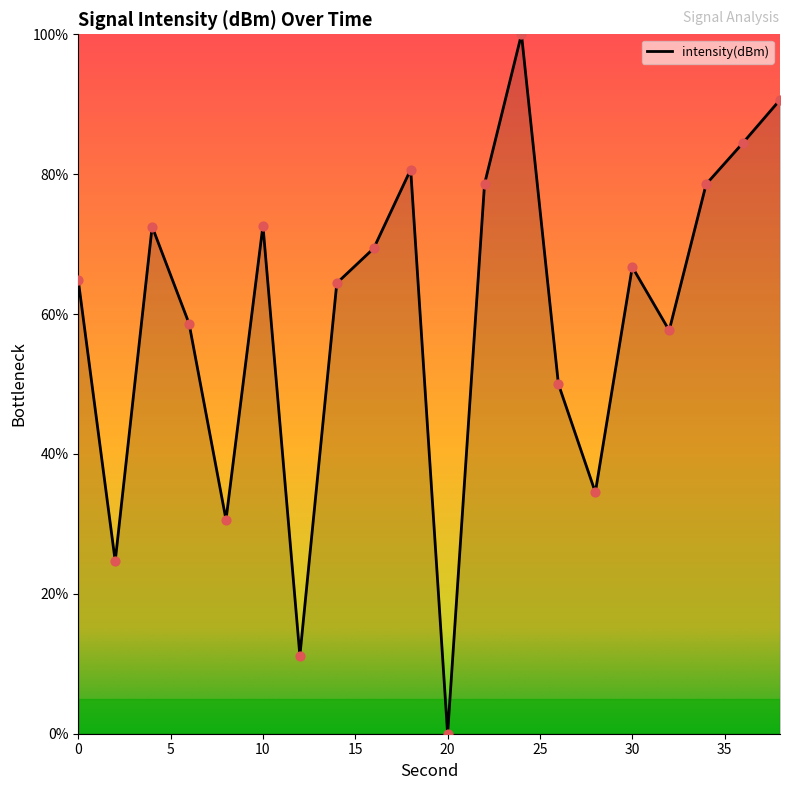

What is the difference between the maximum and minimum values?

100.0